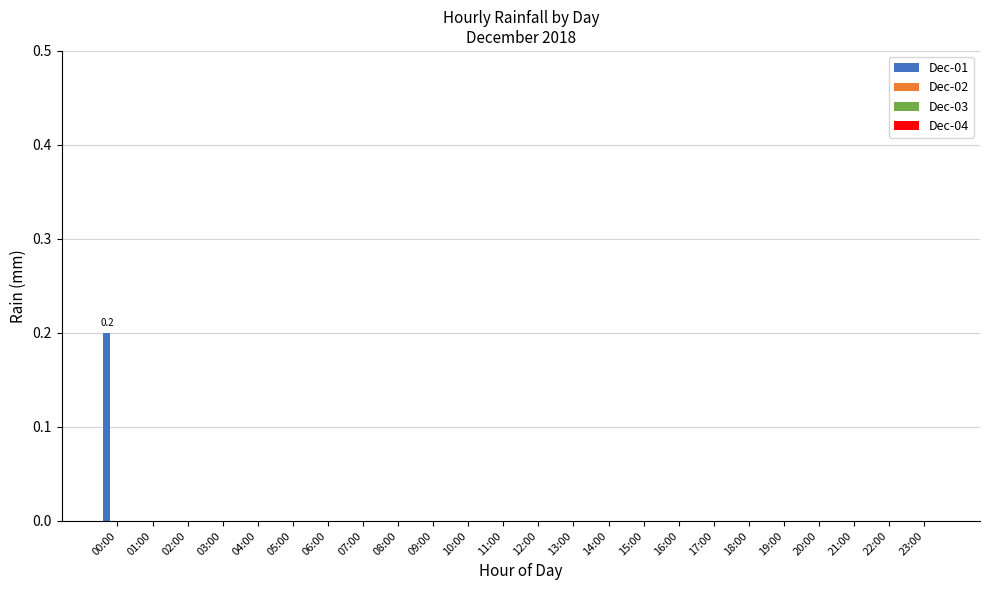

Are the bars horizontal?

No